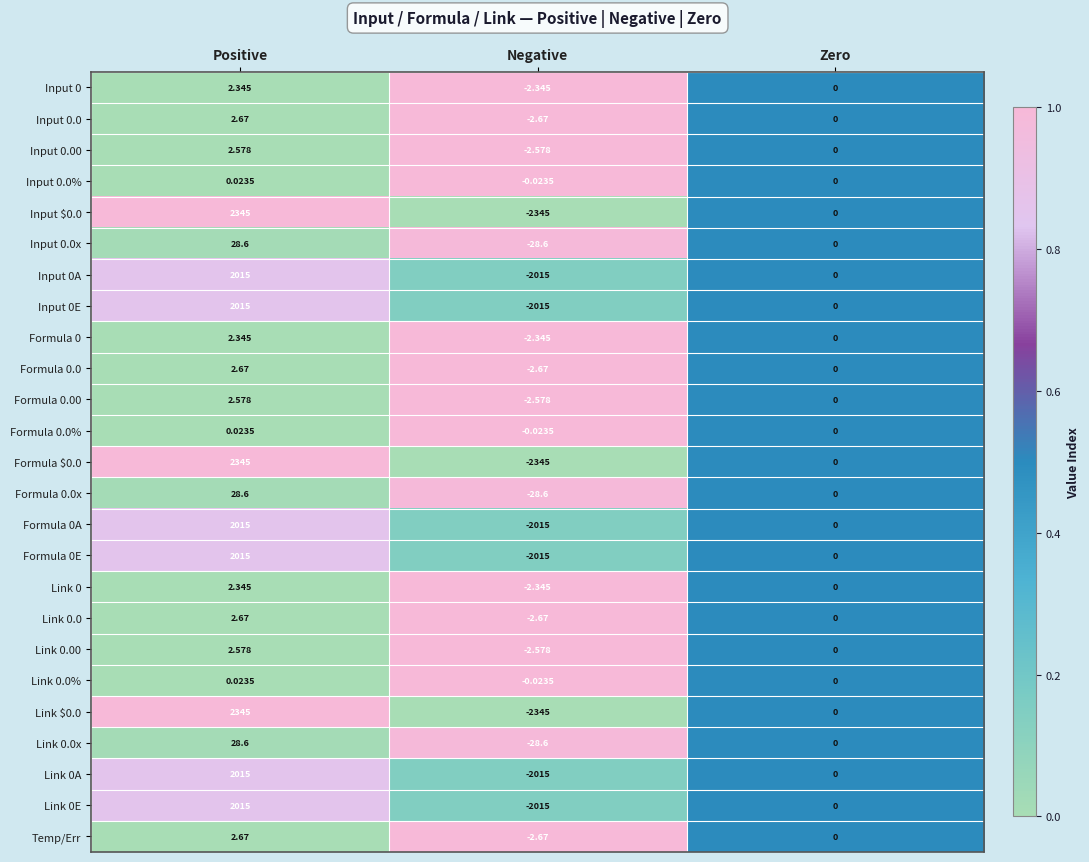

What is the total value across all series at Positive?

19236.3